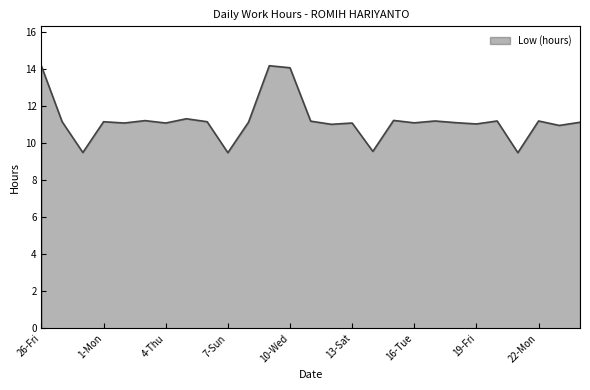

What is the greatest value displayed?

14.2